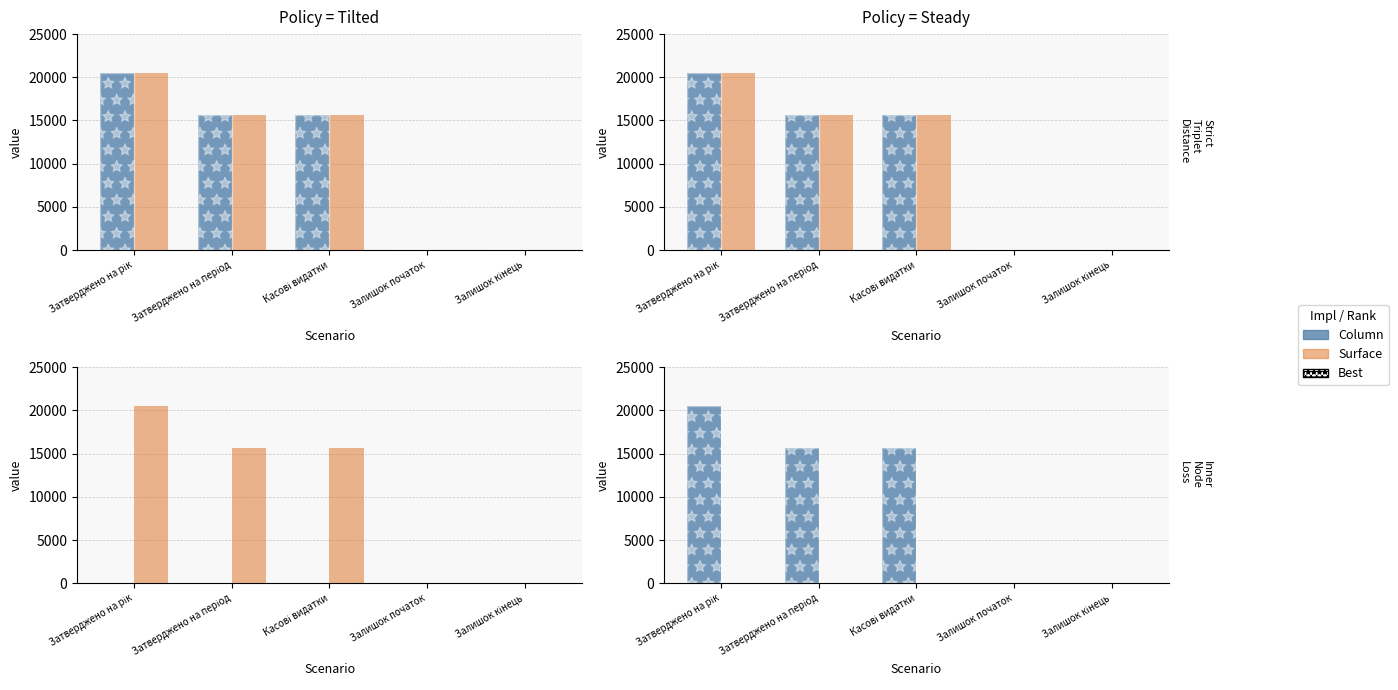

What is the label of the 2nd bar from the right?

Залишок початок